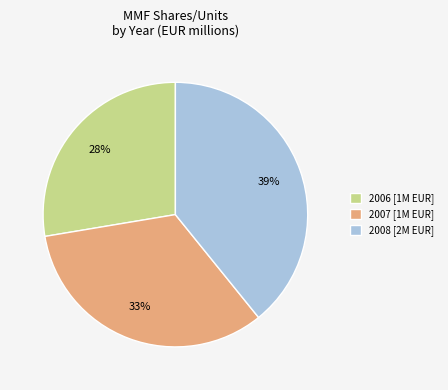

What is the smallest slice in the pie chart?

2006 [1M EUR]